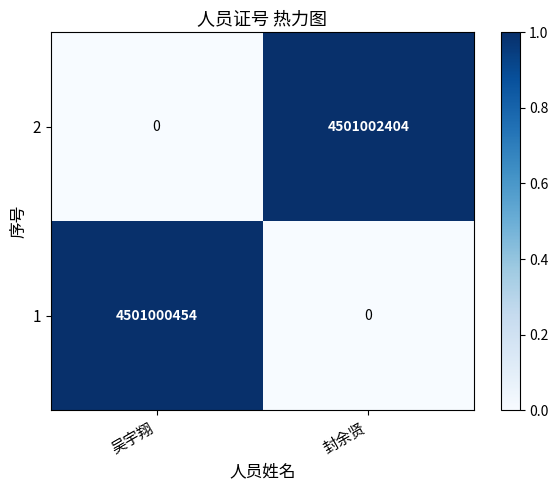

Reading right to left, list all the values displayed in this chart.

2: 封余贤=4501002404	吴宇翔=0
1: 封余贤=0	吴宇翔=4501000454